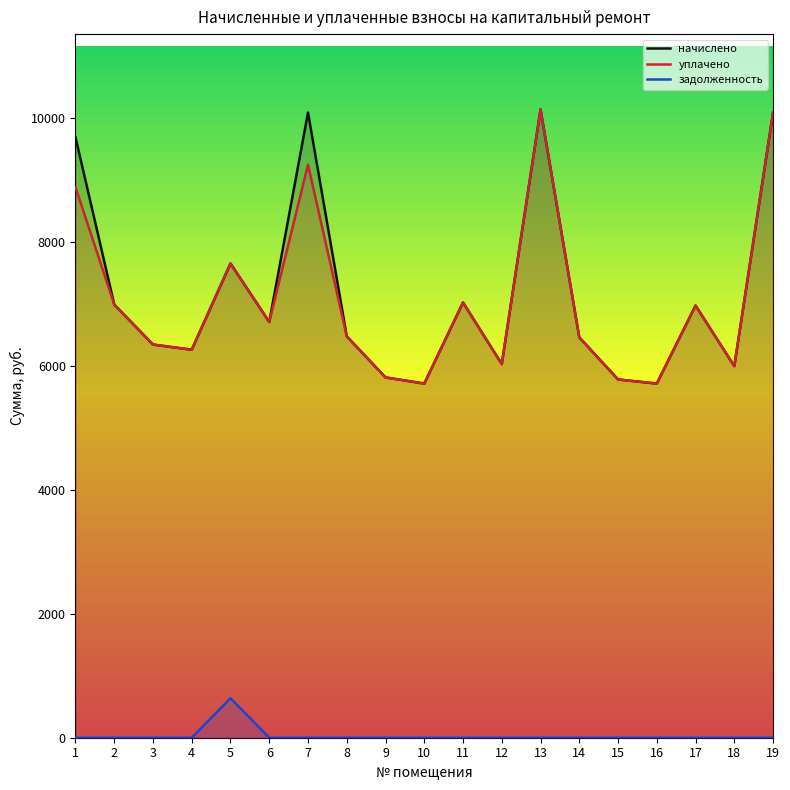

What is the approximate value of уплачено at 12?

6027.8